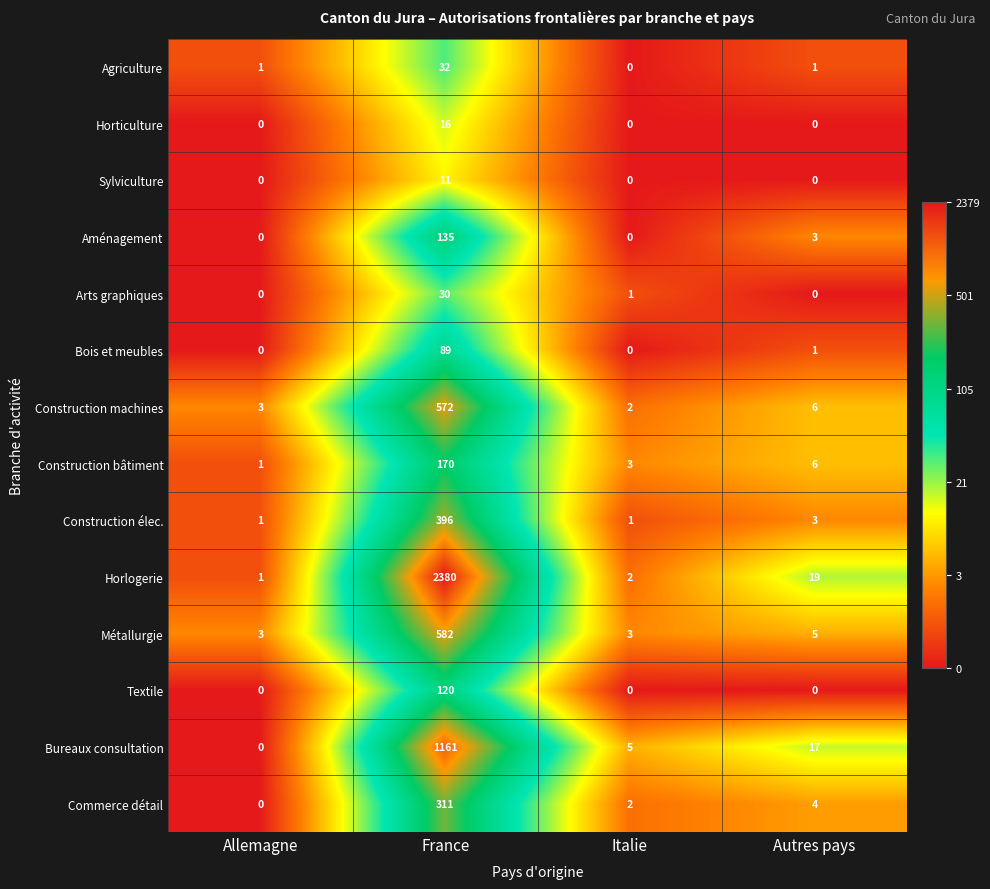

What is the difference between the Agriculture values at France and Italie?

32